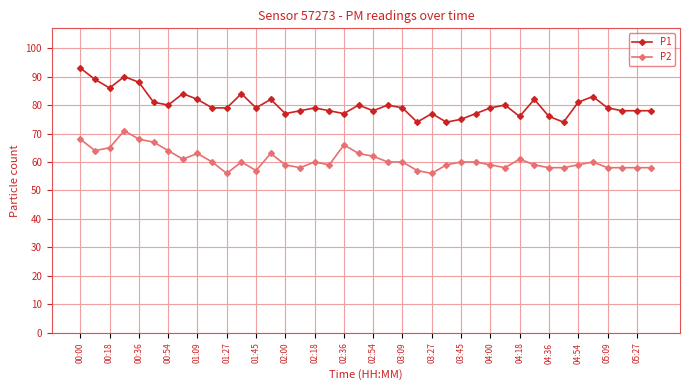

What is the difference between the maximum and second lowest values in the P1 series?

19